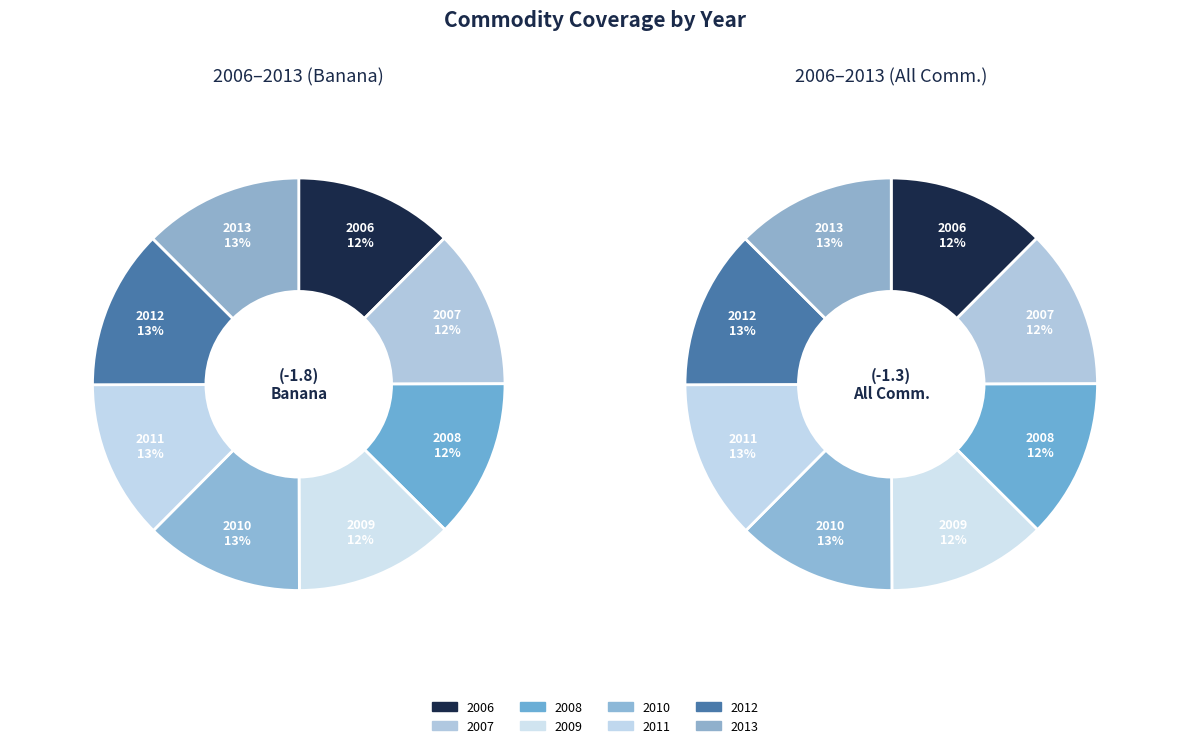

Between 2009 and 2006, which is larger?

2009